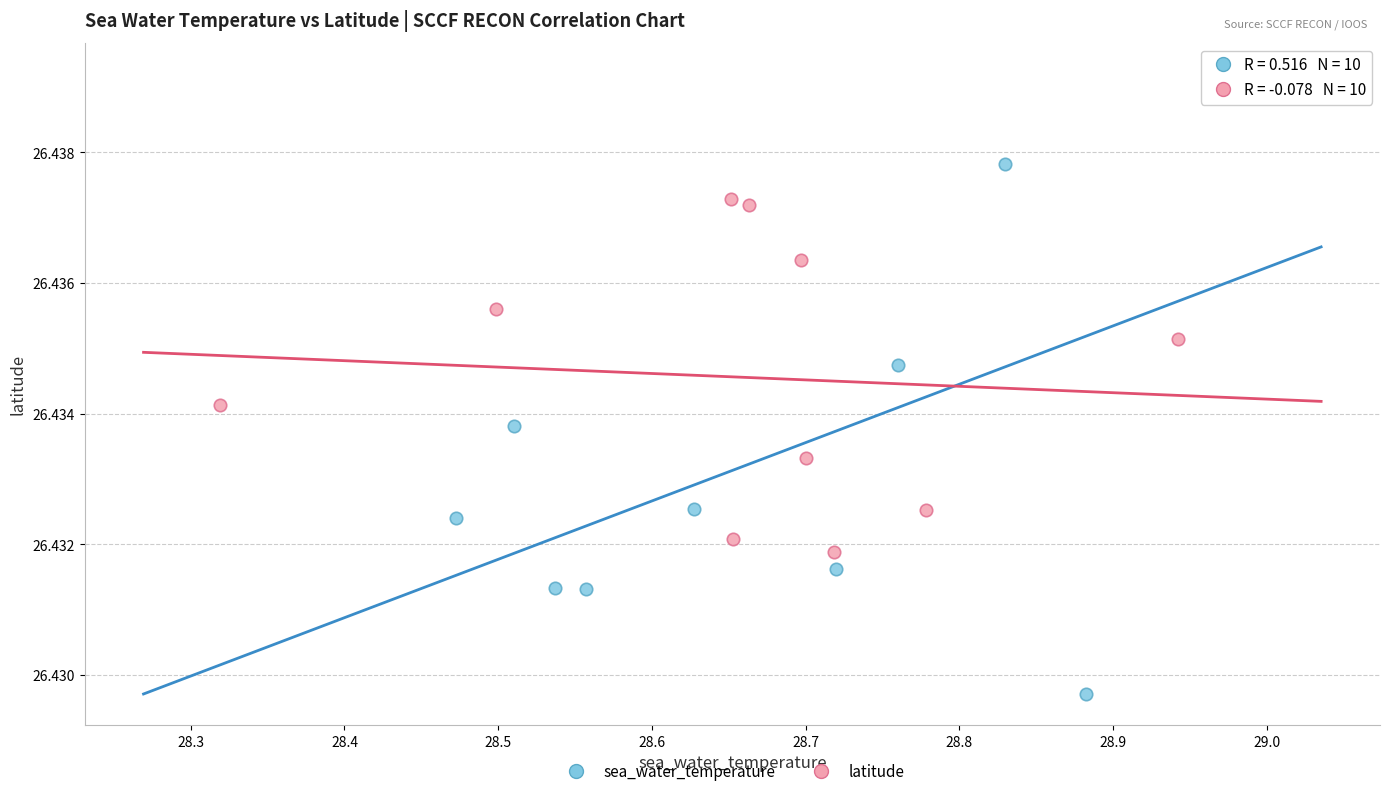

Which series reaches the minimum Y coordinate?

sea_water_temperature